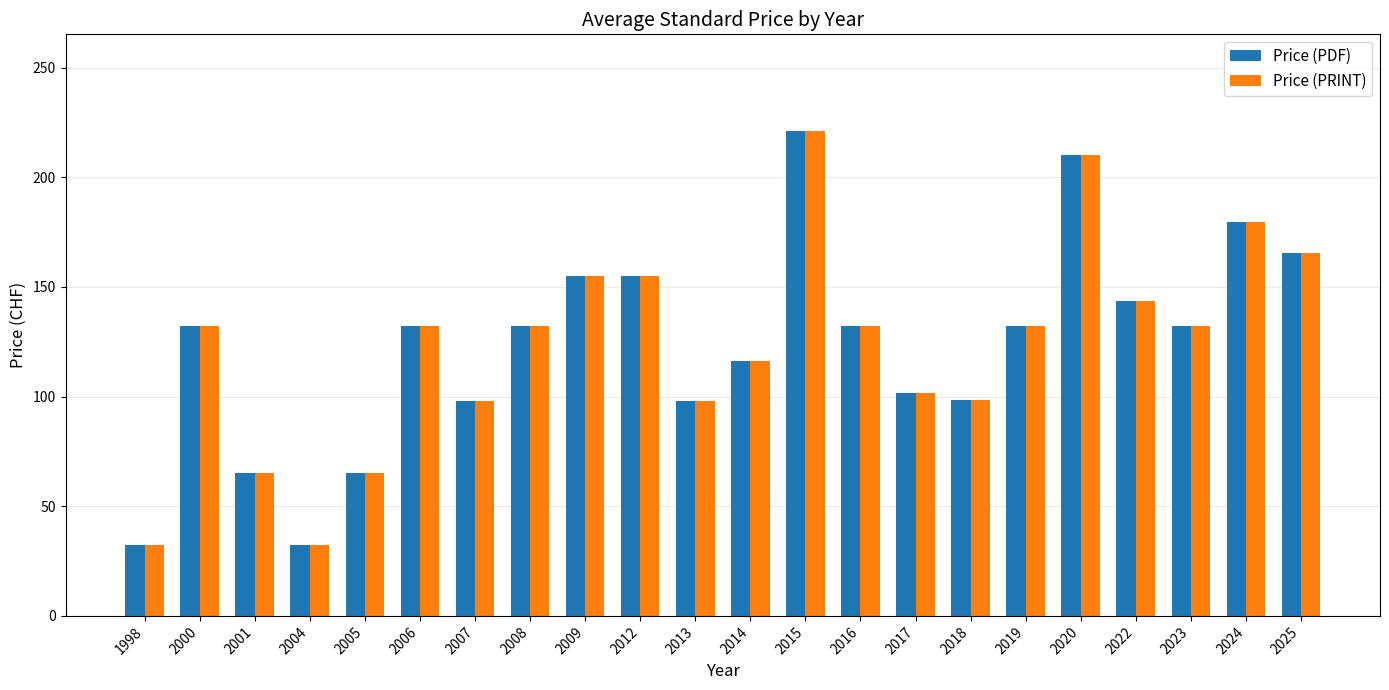

At which category is the sum across all series the highest?

2015